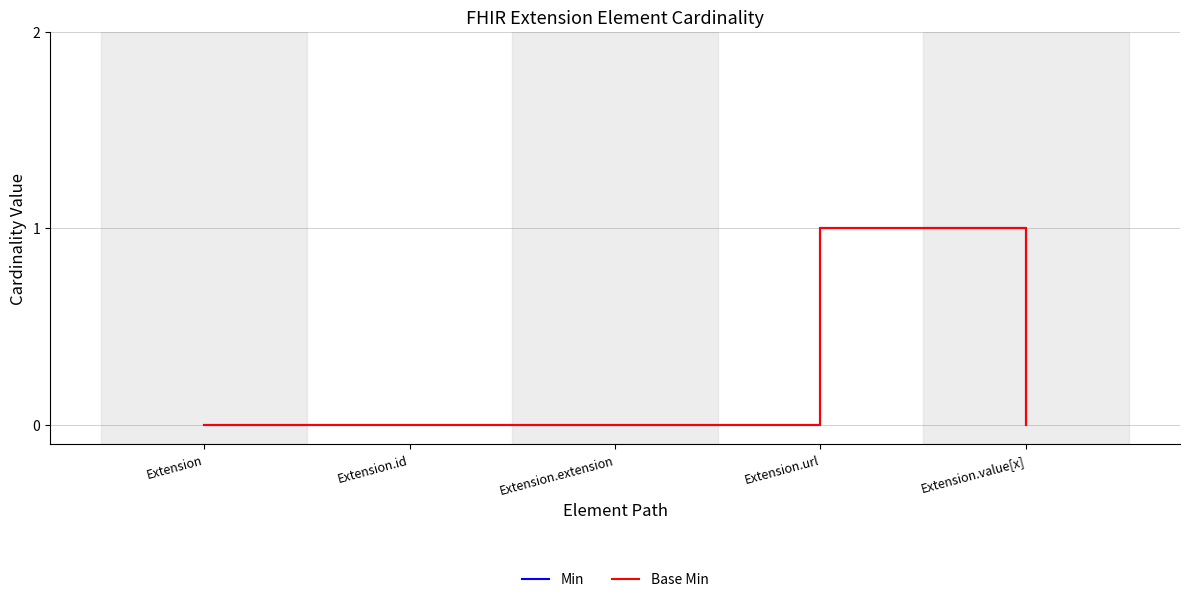

Is this an area chart (filled region under the line)?

No